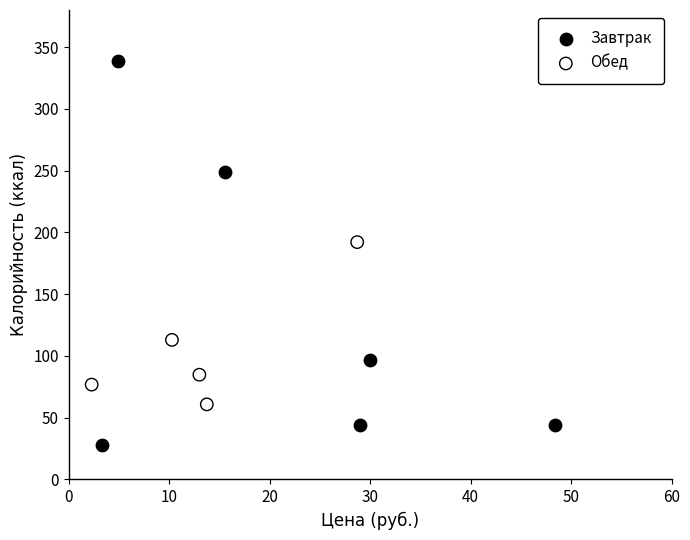

Which series reaches the minimum Y coordinate?

Завтрак